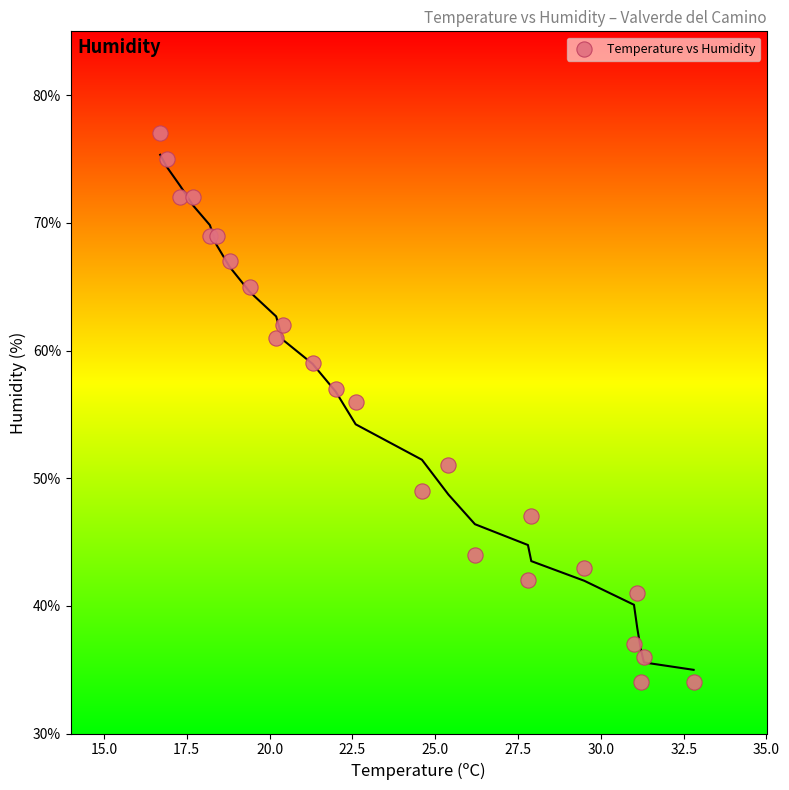

What Y value in the scatter plot is closest to 55?

56